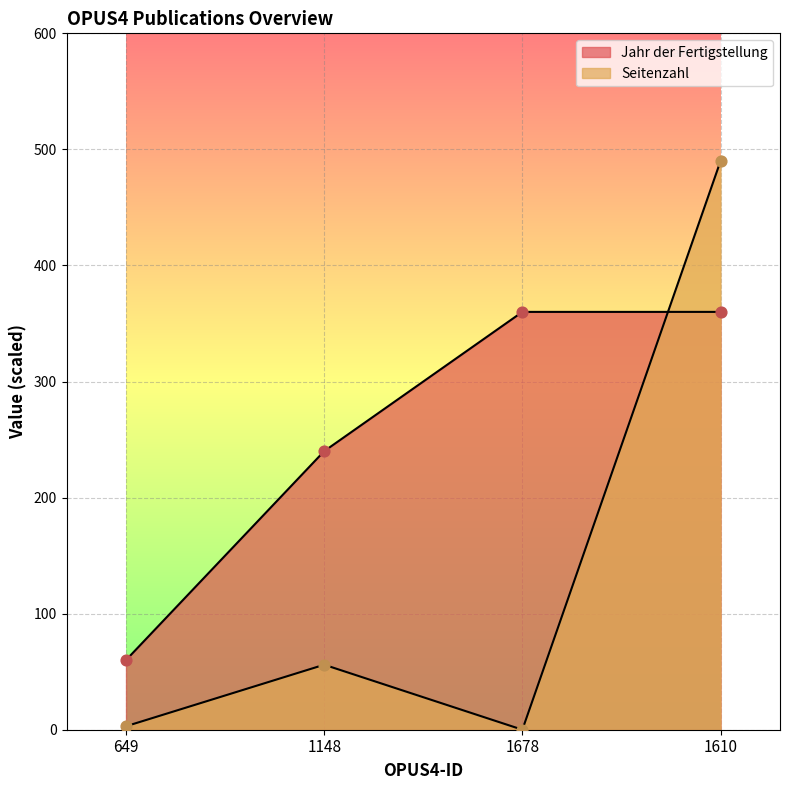

At which category is the sum across all series the highest?

1610